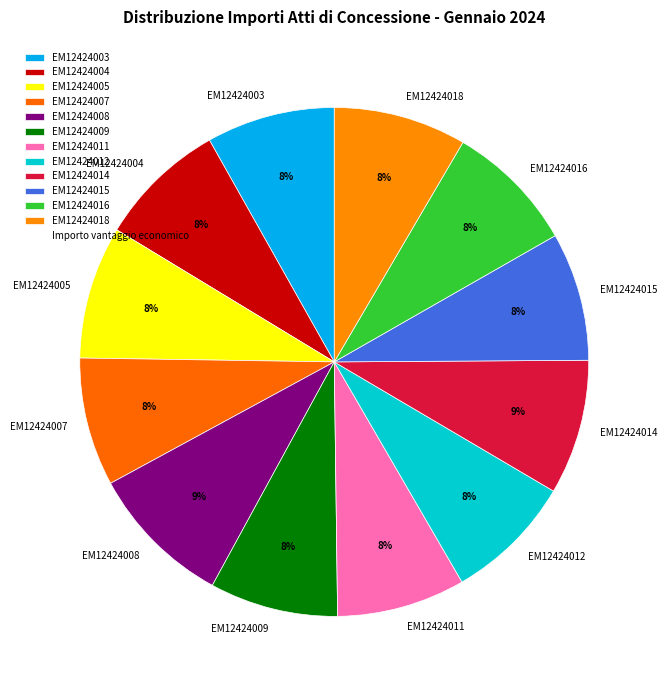

Is the sum of EM12424011 and EM12424004 greater than half?

No